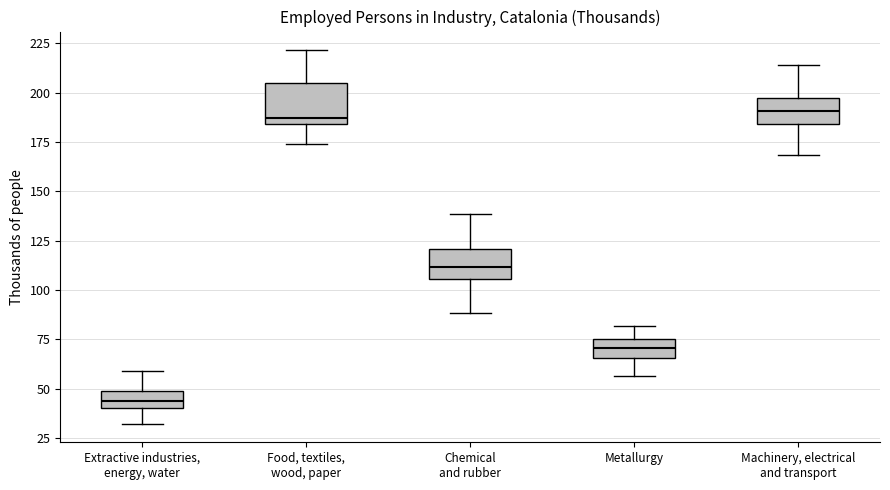

Comparing the boxes themselves (not the whiskers), which one is the tallest?

Food, textiles, wood, paper